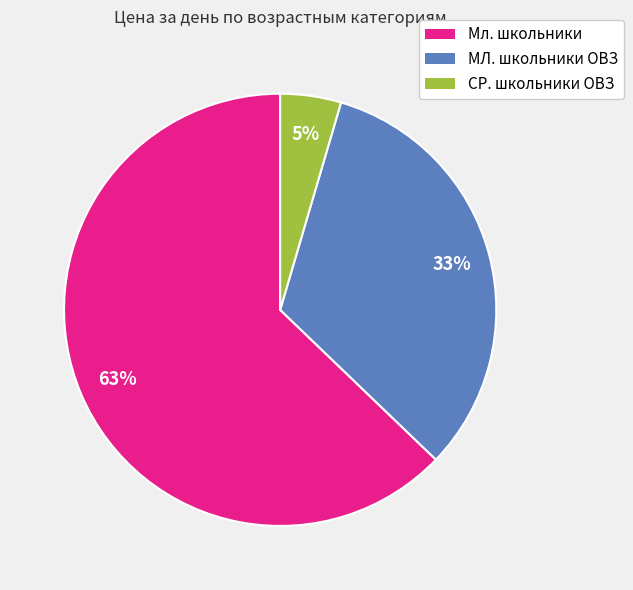

Combined, do МЛ. школьники ОВЗ and СР. школьники ОВЗ account for over 50%?

No